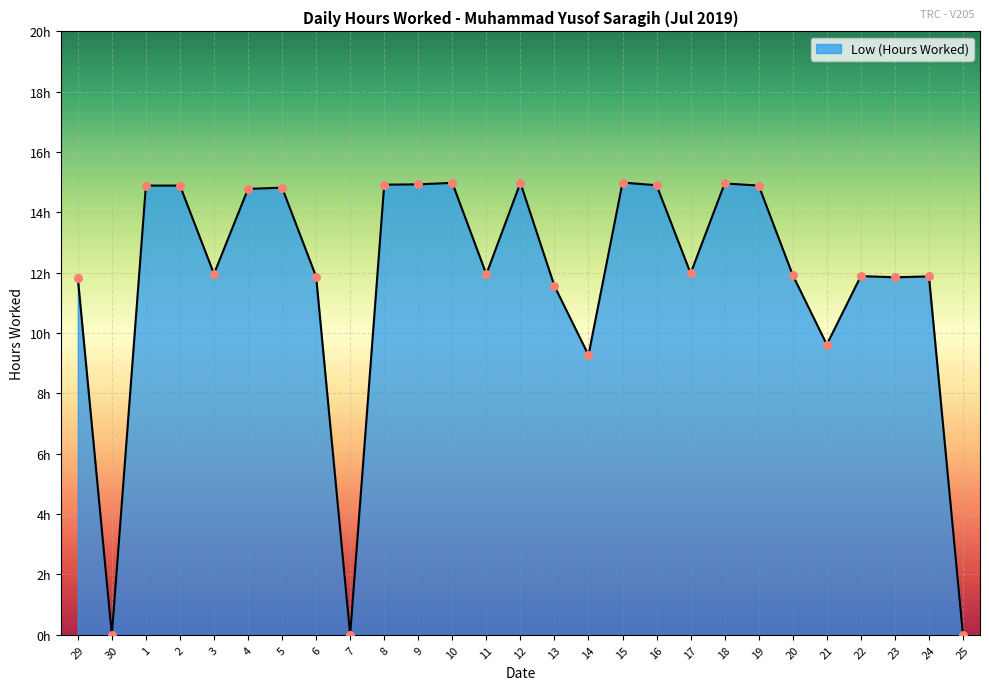

Between 13 and 8, which is larger?

8